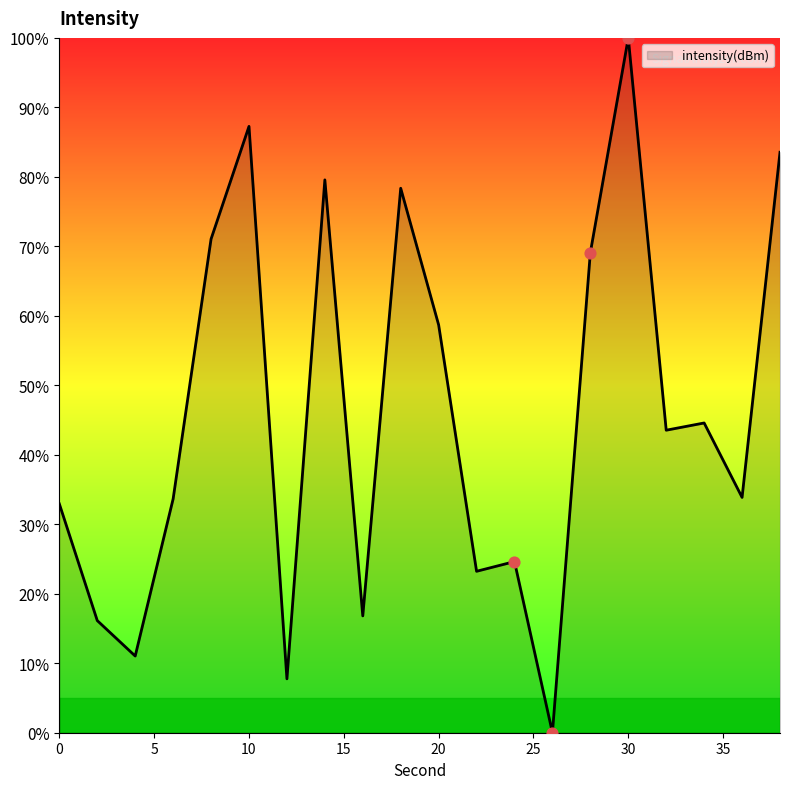

What is the greatest value displayed?

100.0